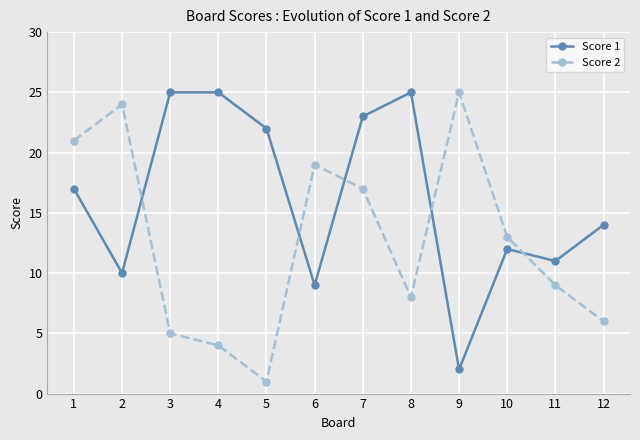

What value does the Score 1 series have at 12?

14